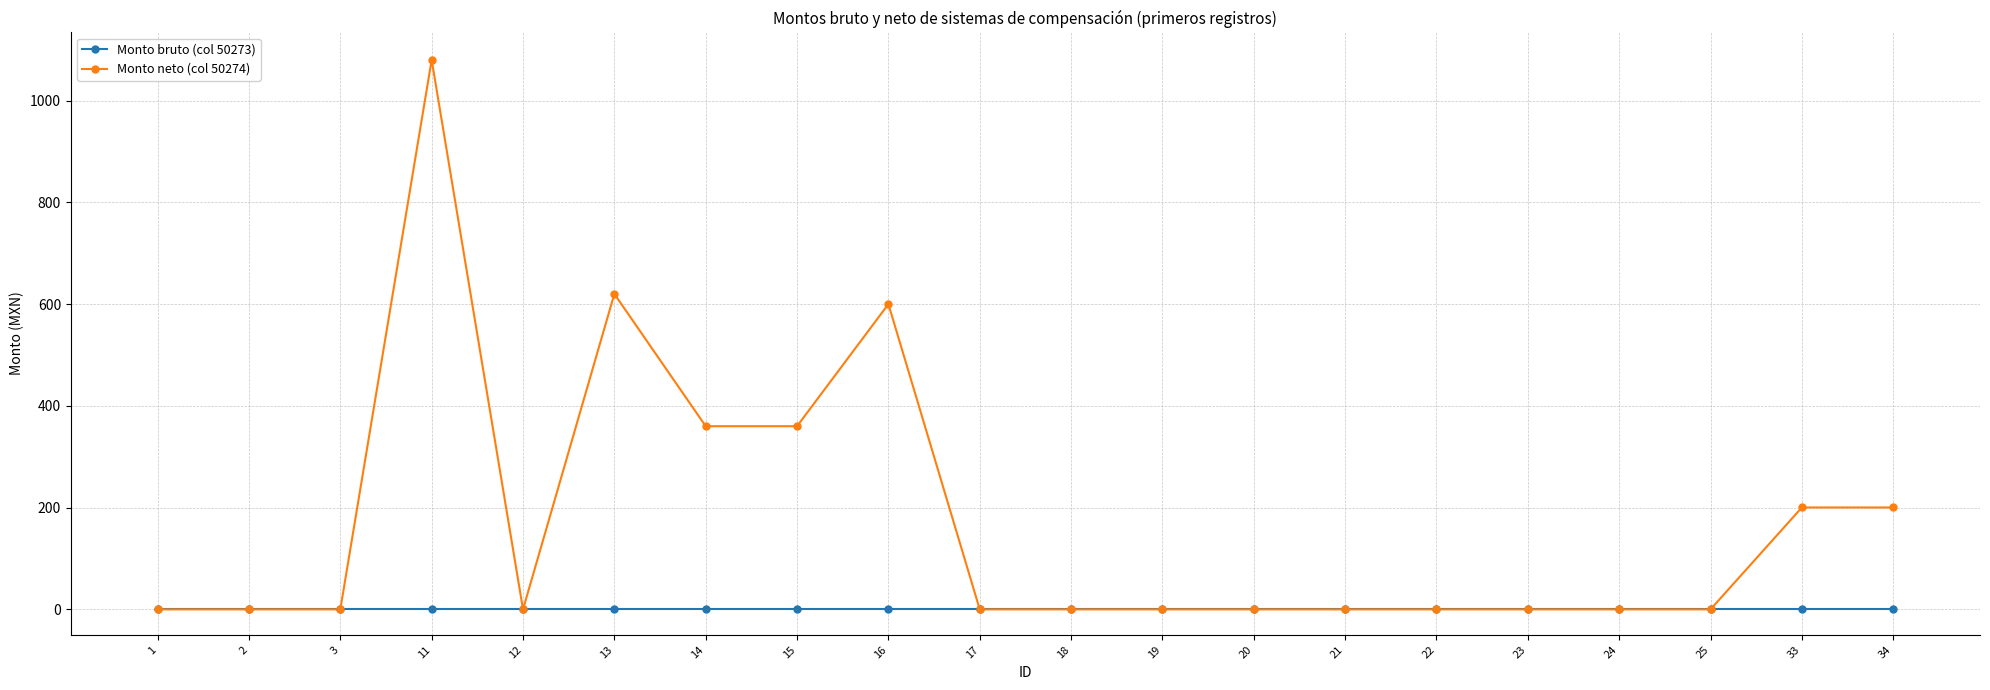

What is the difference between the second highest and minimum values in the Monto neto (col 50274) series?

620.0